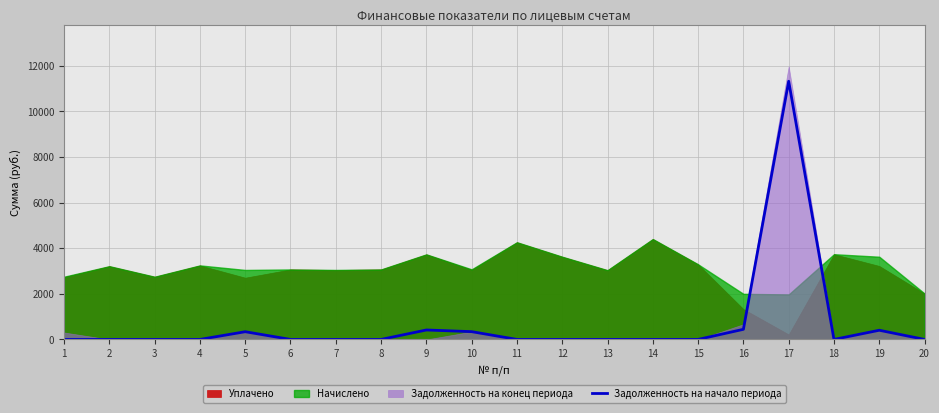

Which has a higher value, 10 or 6?

10